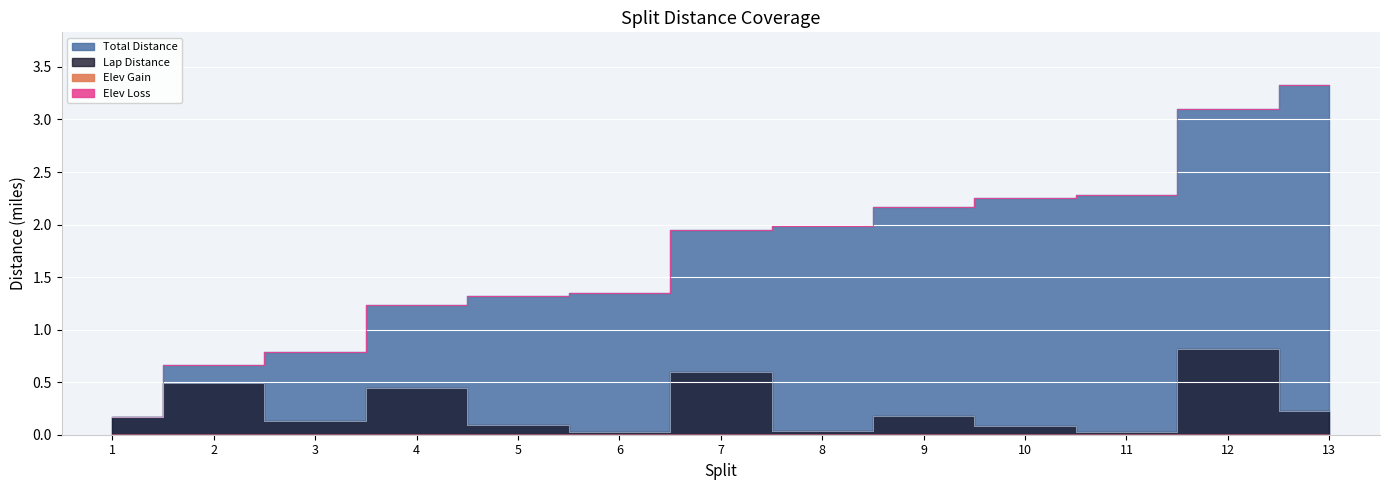

Rank the categories by Lap Distance value from lowest to highest.

6, 11, 8, 10, 5, 3, 1, 9, 13, 4, 2, 7, 12